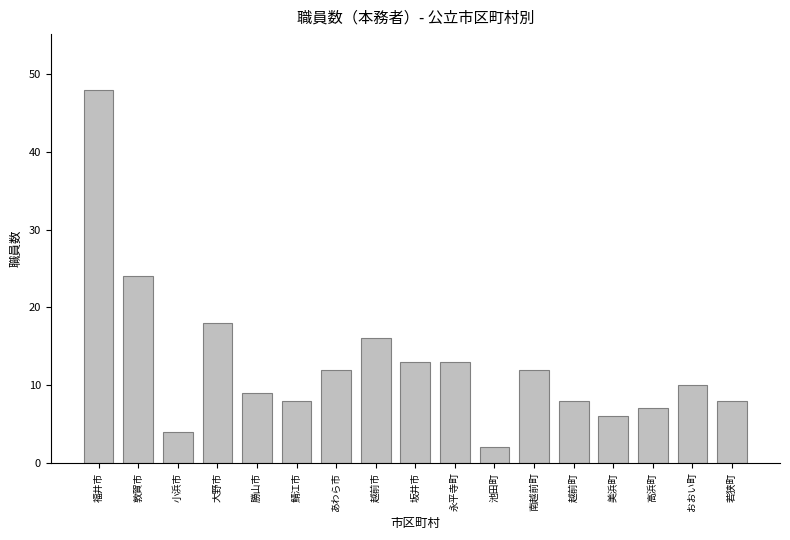

True or false: the data shows 16 at 越前市.

True